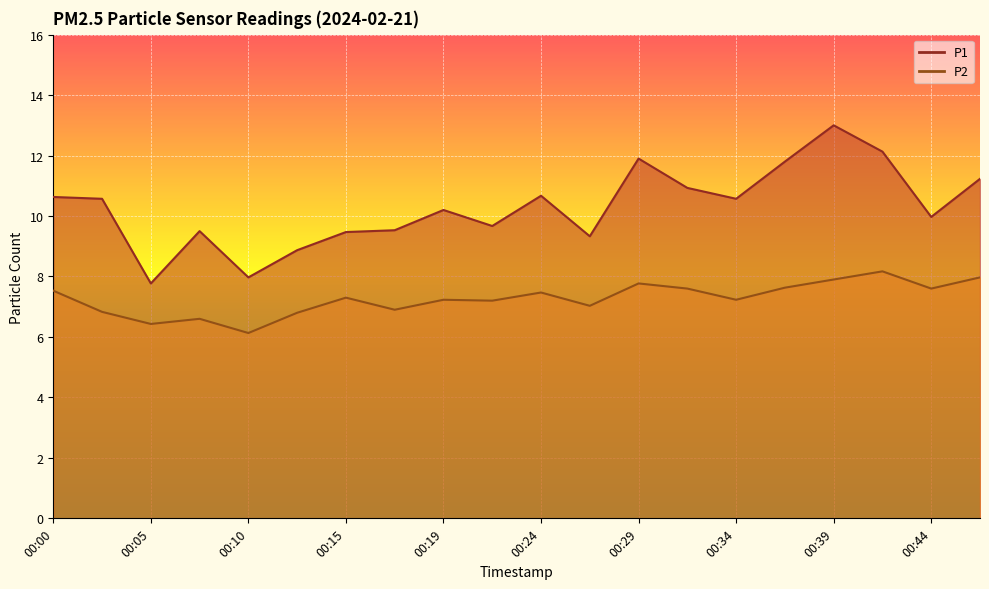

Does the chart display data point markers on the line(s)?

No